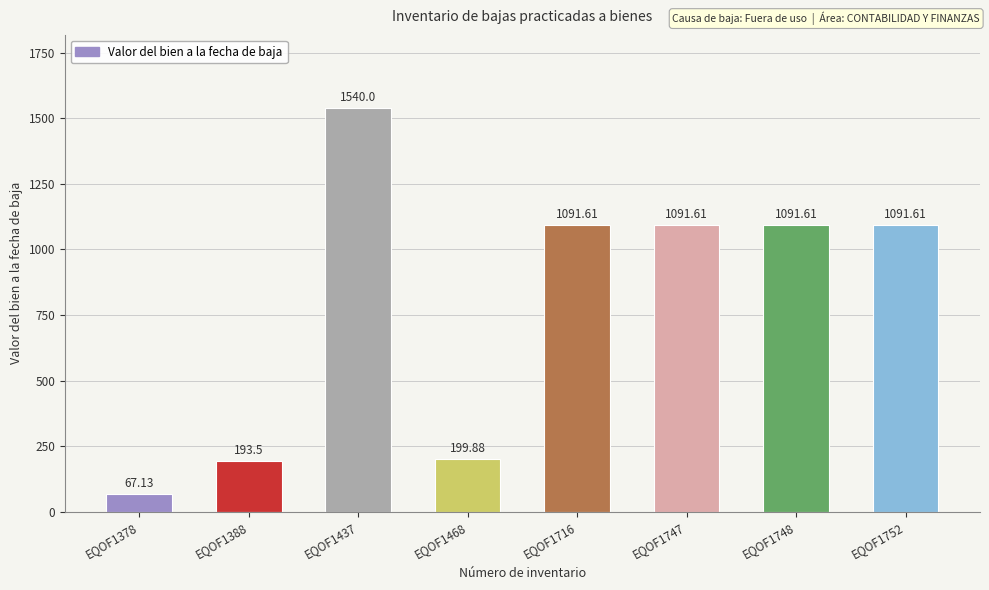

Approximately how many times larger is the value at EQOF1748 compared to EQOF1437?

0.7